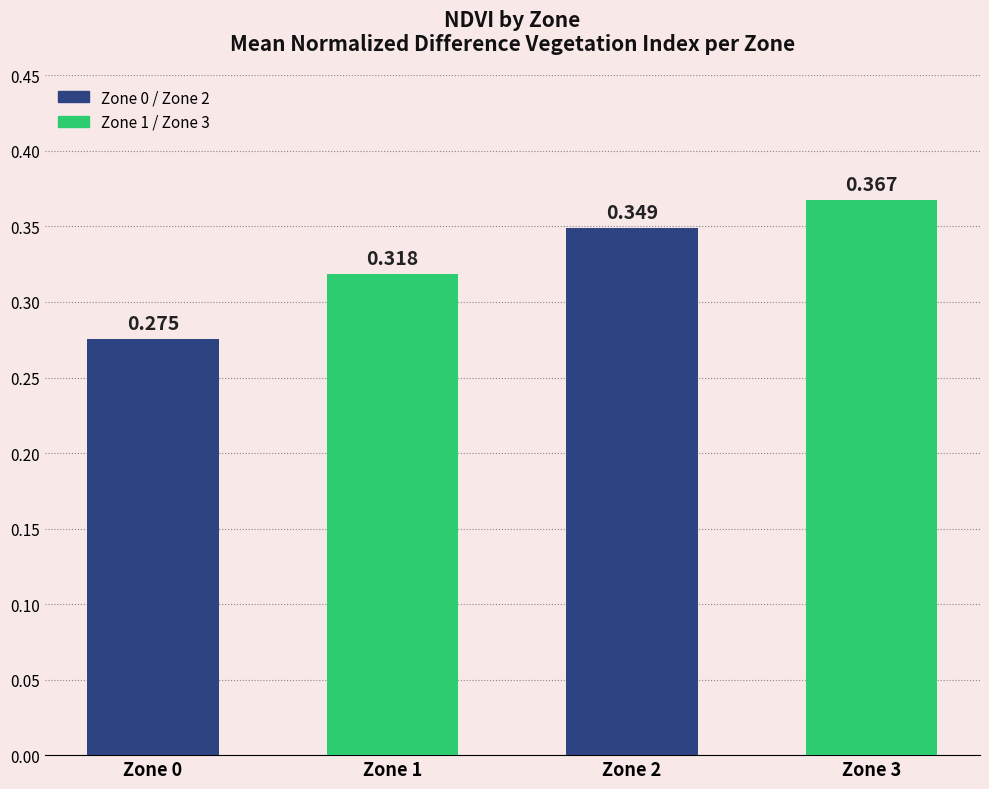

Count the number of data series in this chart.

1